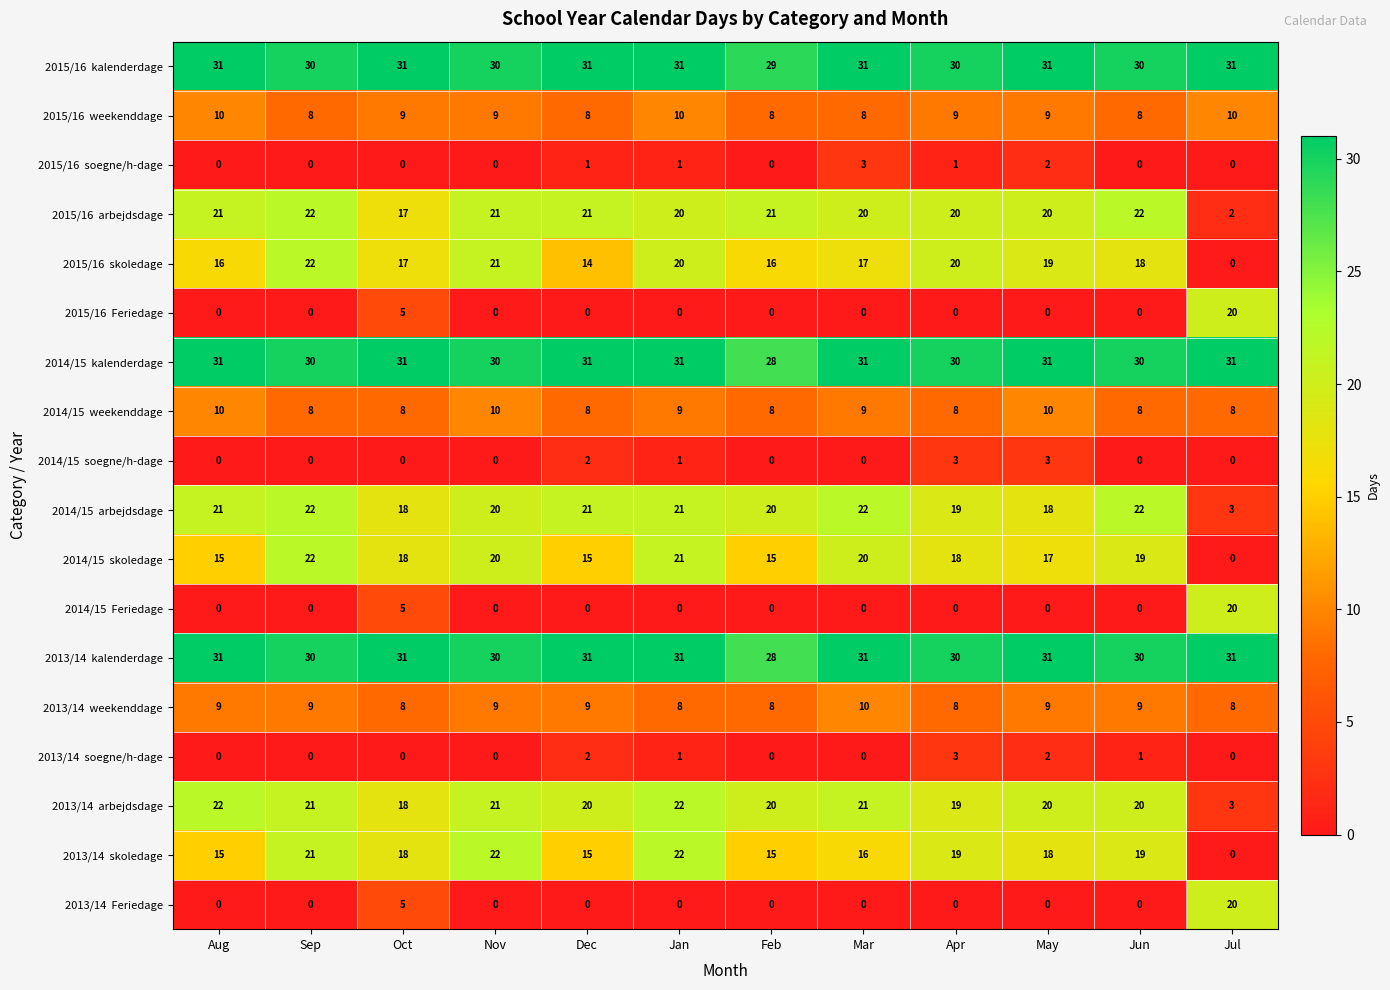

What is the spread (max minus min) of values at Jan?

31